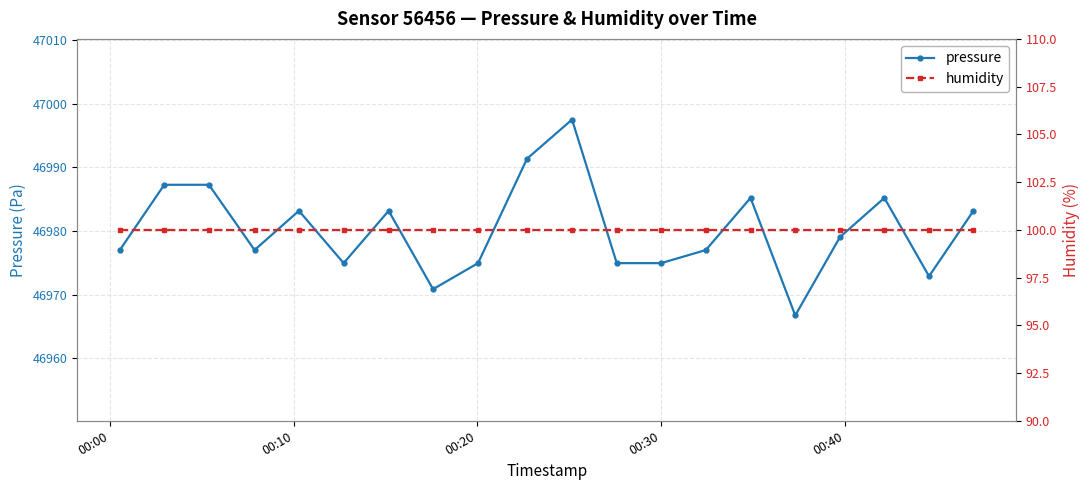

What is the value of the pressure point at the 17th from the left?

46979.1